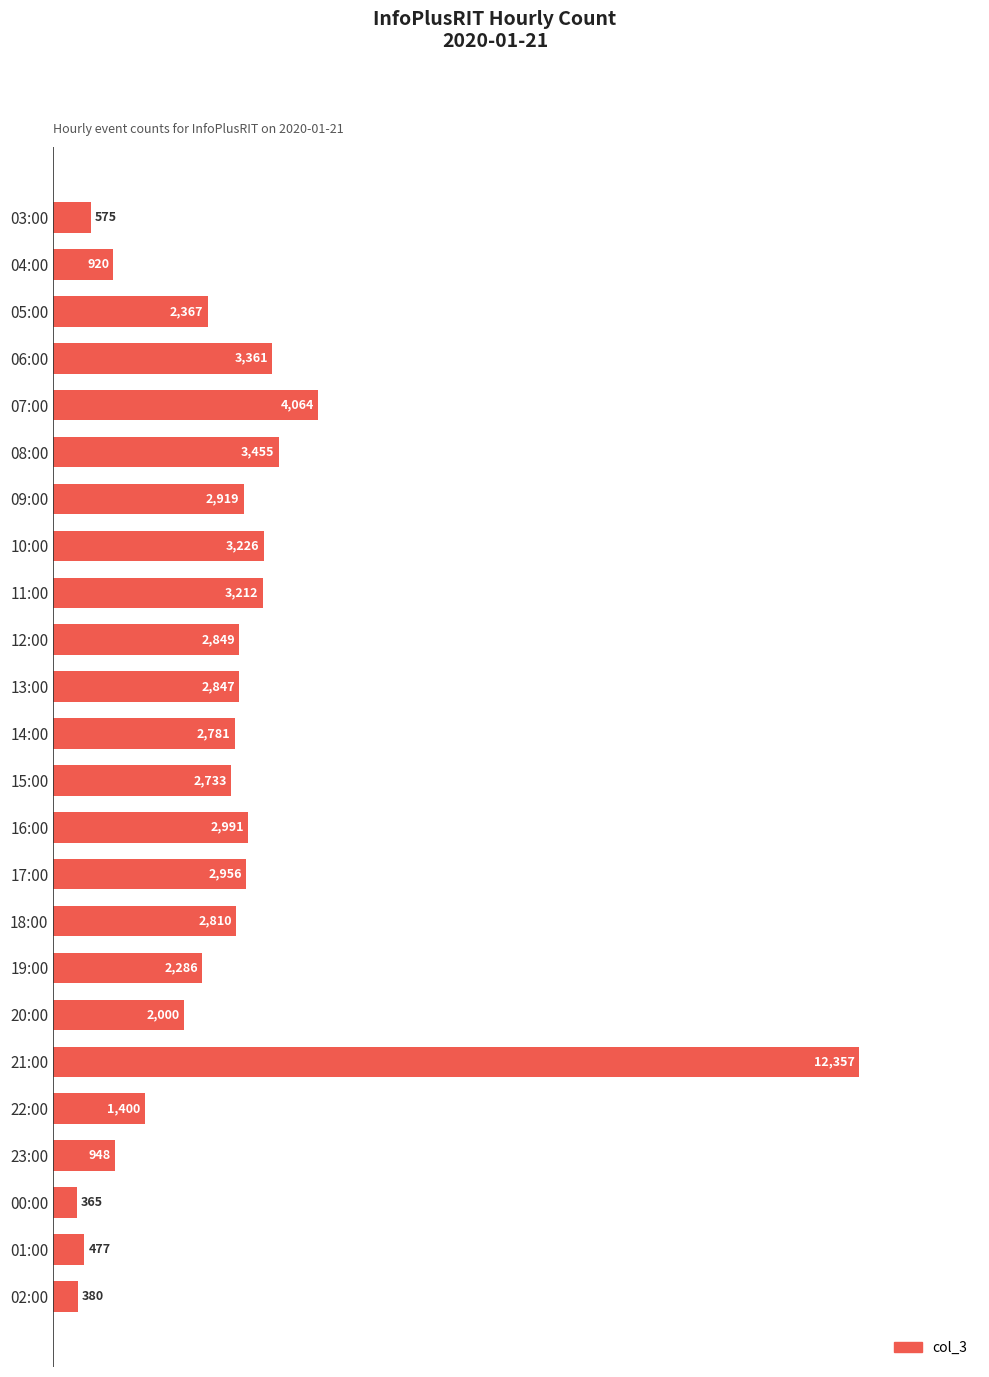

What is the approximate value at 01:00?

477